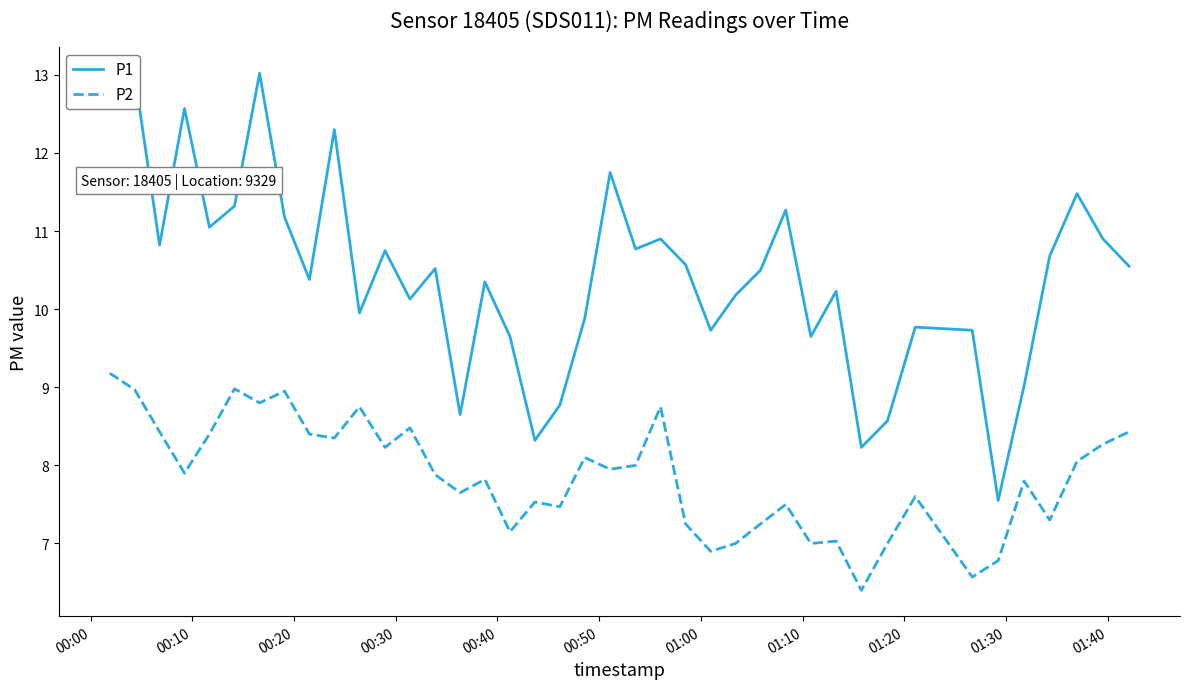

Which series has the largest total across all categories?

P1